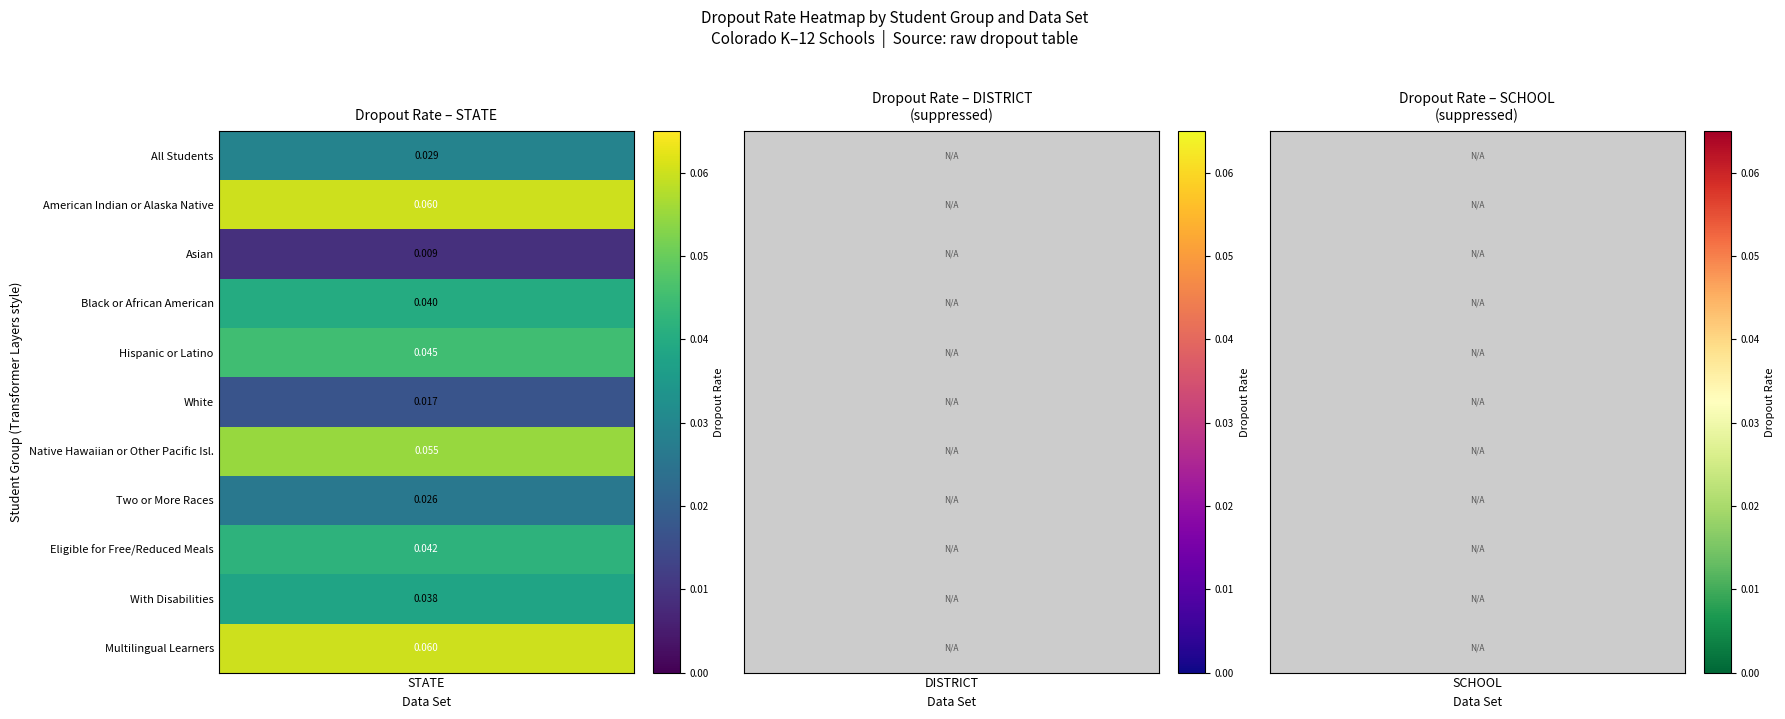

Reading left to right, transcribe all the data shown in this chart.

All Students: 0.0	0.0	0.0
American Indian or Alaska Native: 0.1	0.0	0.0
Asian: 0.0	0.0	0.0
Black or African American: 0.0	0.0	0.0
Hispanic or Latino: 0.0	0.0	0.0
White: 0.0	0.0	0.0
Native Hawaiian or Other Pacific Isl.: 0.1	0.0	0.0
Two or More Races: 0.0	0.0	0.0
Eligible for Free/Reduced Meals: 0.0	0.0	0.0
With Disabilities: 0.0	0.0	0.0
Multilingual Learners: 0.1	0.0	0.0